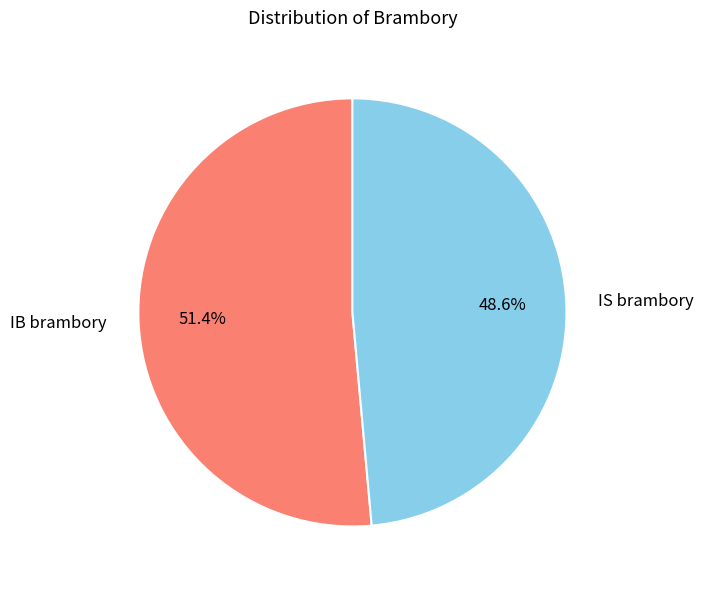

To the nearest percent, what percentage of the pie is IS brambory?

49%